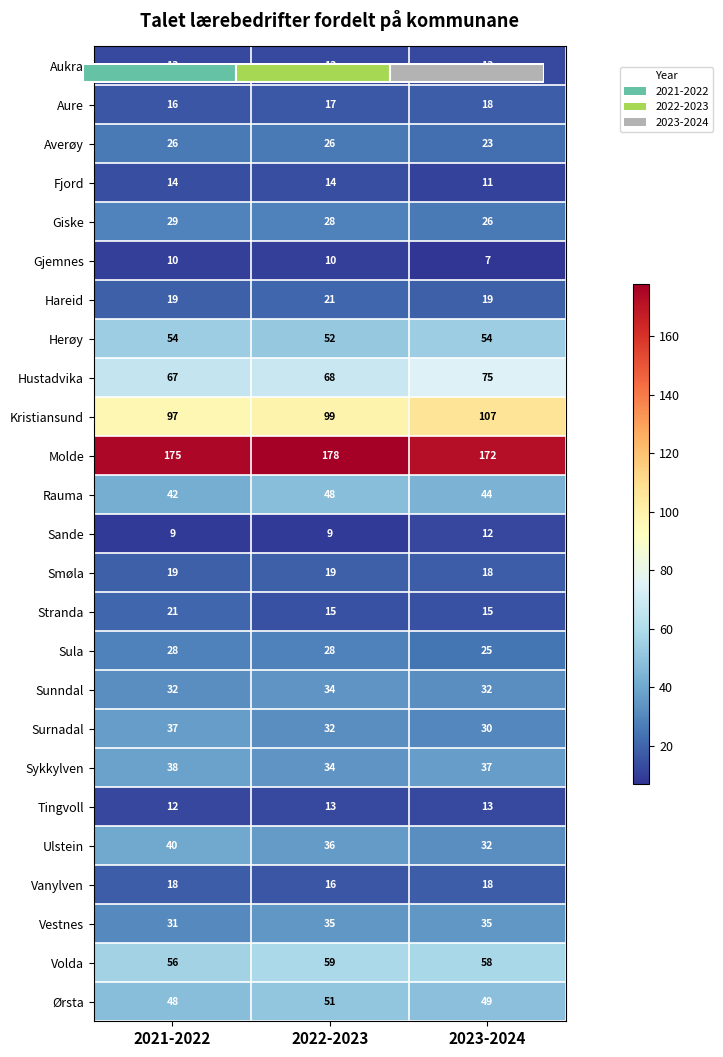

True or false: Sande has a value of 9 at 2022-2023.

True